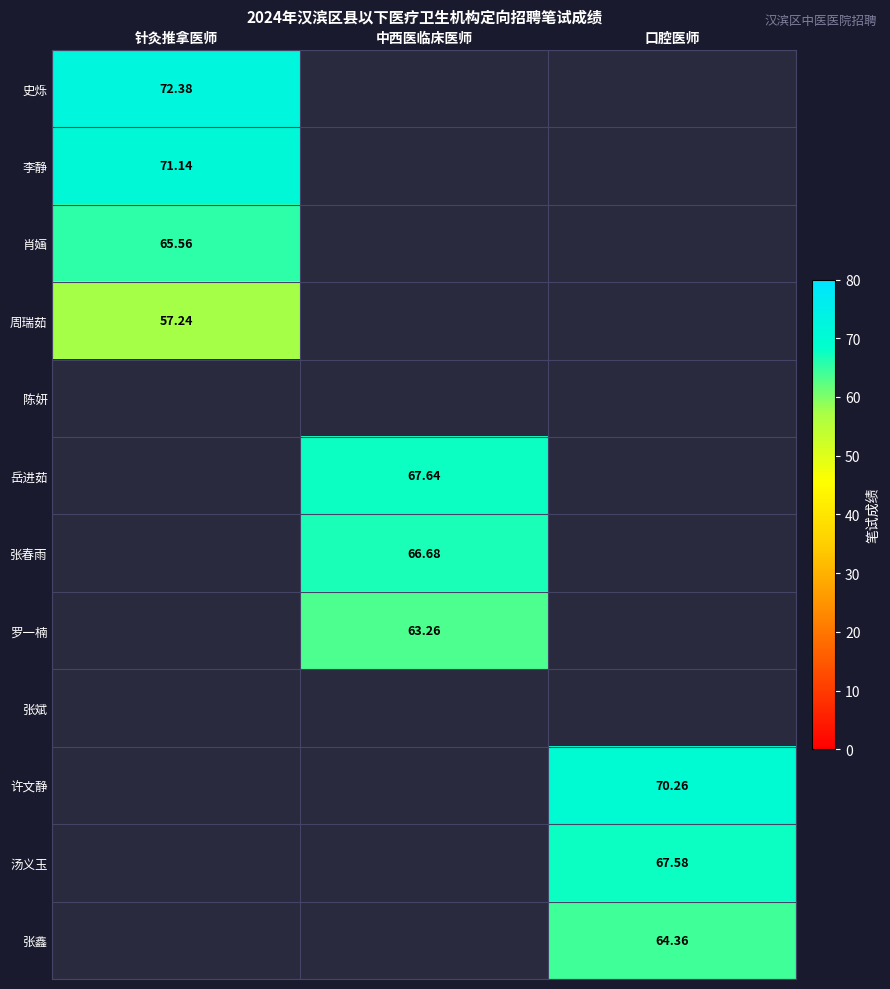

Which label corresponds to the largest value in the chart?

针灸推拿医师